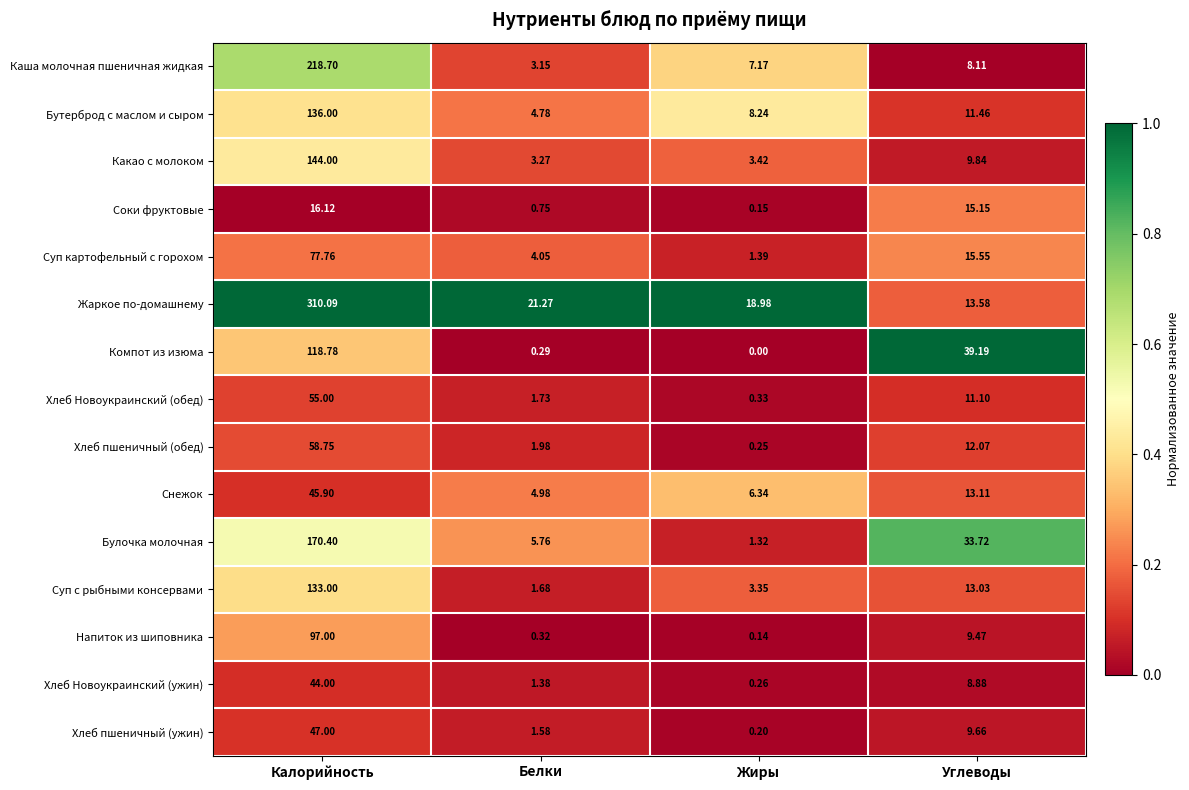

At Белки, list the series in order from smallest to largest.

Компот из изюма, Напиток из шиповника, Соки фруктовые, Хлеб Новоукраинский (ужин), Хлеб пшеничный (ужин), Суп с рыбными консервами, Хлеб Новоукраинский (обед), Хлеб пшеничный (обед), Каша молочная пшеничная жидкая, Какао с молоком, Суп картофельный с горохом, Бутерброд с маслом и сыром, Снежок, Булочка молочная, Жаркое по-домашнему